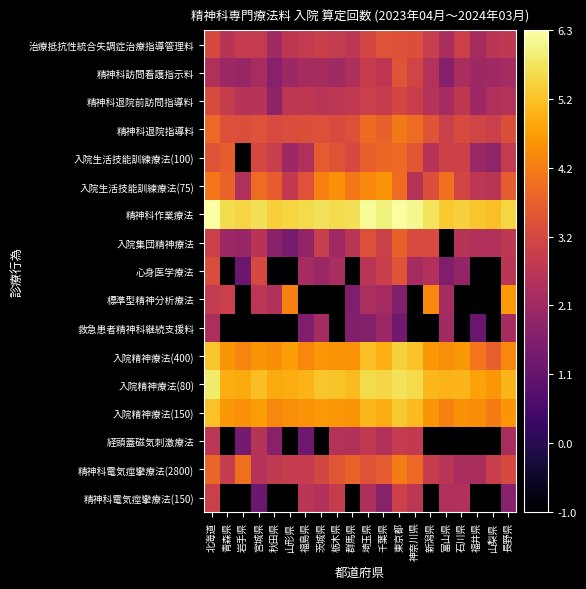

Reading right to left, extract all data points from this chart.

精神科電気痙攣療法(150): 長野県=1.7	山梨県=-1.0	福井県=-1.0	石川県=2.5	富山県=2.4	新潟県=-1.0	神奈川県=2.7	東京都=3.0	千葉県=1.7	埼玉県=2.4	群馬県=-1.0	栃木県=2.9	茨城県=2.5	福島県=2.6	山形県=-1.0	秋田県=-1.0	宮城県=1.2	岩手県=-1.0	青森県=-1.0	北海道=2.9
精神科電気痙攣療法(2800): 長野県=3.2	山梨県=2.9	福井県=2.3	石川県=2.3	富山県=2.6	新潟県=2.9	神奈川県=3.9	東京都=4.2	千葉県=3.6	埼玉県=3.4	群馬県=3.7	栃木県=3.5	茨城県=3.1	福島県=2.8	山形県=2.9	秋田県=2.7	宮城県=2.5	岩手県=4.0	青森県=2.8	北海道=3.8
経頭蓋磁気刺激療法: 長野県=2.3	山梨県=-1.0	福井県=-1.0	石川県=-1.0	富山県=-1.0	新潟県=-1.0	神奈川県=2.8	東京都=2.8	千葉県=2.5	埼玉県=2.7	群馬県=2.5	栃木県=2.5	茨城県=-1.0	福島県=1.2	山形県=-1.0	秋田県=1.7	宮城県=2.5	岩手県=1.4	青森県=-1.0	北海道=2.7
入院精神療法(150): 長野県=4.6	山梨県=4.2	福井県=4.4	石川県=4.5	富山県=4.3	新潟県=4.6	神奈川県=5.2	東京都=5.4	千葉県=4.9	埼玉県=5.1	群馬県=4.6	栃木県=4.6	茨城県=4.6	福島県=4.6	山形県=4.5	秋田県=4.4	宮城県=4.7	岩手県=4.5	青森県=4.6	北海道=5.2
入院精神療法(80): 長野県=5.1	山梨県=4.6	福井県=4.8	石川県=5.1	富山県=5.0	新潟県=5.1	神奈川県=5.6	東京都=5.7	千葉県=5.6	埼玉県=5.6	群馬県=5.1	栃木県=5.3	茨城県=5.3	福島県=5.0	山形県=4.9	秋田県=4.9	宮城県=5.2	岩手県=4.9	青森県=5.0	北海道=5.9
入院精神療法(400): 長野県=4.4	山梨県=3.7	福井県=4.0	石川県=4.6	富山県=4.5	新潟県=4.6	神奈川県=5.3	東京都=5.5	千葉県=5.0	埼玉県=5.2	群馬県=4.5	栃木県=4.6	茨城県=4.6	福島県=4.3	山形県=4.7	秋田県=4.4	宮城県=4.6	岩手県=4.3	青森県=4.6	北海道=5.3
救急患者精神科継続支援料: 長野県=2.2	山梨県=-1.0	福井県=1.1	石川県=-1.0	富山県=2.1	新潟県=-1.0	神奈川県=-1.0	東京都=1.3	千葉県=2.0	埼玉県=1.7	群馬県=1.6	栃木県=-1.0	茨城県=2.2	福島県=1.6	山形県=-1.0	秋田県=-1.0	宮城県=-1.0	岩手県=-1.0	青森県=-1.0	北海道=2.3
標準型精神分析療法: 長野県=4.6	山梨県=-1.0	福井県=-1.0	石川県=-1.0	富山県=2.2	新潟県=4.3	神奈川県=-1.0	東京都=1.6	千葉県=2.2	埼玉県=2.3	群馬県=1.6	栃木県=-1.0	茨城県=-1.0	福島県=-1.0	山形県=4.2	秋田県=2.4	宮城県=2.6	岩手県=-1.0	青森県=2.9	北海道=2.8
心身医学療法: 長野県=2.6	山梨県=-1.0	福井県=-1.0	石川県=1.9	富山県=1.5	新潟県=2.4	神奈川県=2.3	東京都=3.4	千葉県=2.9	埼玉県=2.6	群馬県=-1.0	栃木県=2.3	茨城県=2.0	福島県=2.2	山形県=-1.0	秋田県=-1.0	宮城県=3.2	岩手県=1.2	青森県=-1.0	北海道=3.3
入院集団精神療法: 長野県=2.7	山梨県=2.5	福井県=2.4	石川県=2.5	富山県=-1.0	新潟県=3.2	神奈川県=3.2	東京都=3.7	千葉県=3.0	埼玉県=3.4	群馬県=2.6	栃木県=2.1	茨城県=2.9	福島県=1.9	山形県=1.4	秋田県=1.7	宮城県=2.6	岩手県=2.0	青森県=2.1	北海道=2.9
精神科作業療法: 長野県=5.5	山梨県=5.2	福井県=5.3	石川県=5.5	富山県=5.3	新潟県=5.8	神奈川県=6.1	東京都=6.2	千葉県=6.0	埼玉県=6.2	群馬県=5.7	栃木県=5.6	茨城県=5.7	福島県=5.6	山形県=5.5	秋田県=5.4	宮城県=5.7	岩手県=5.5	青森県=5.6	北海道=6.3
入院生活技能訓練療法(75): 長野県=3.6	山梨県=2.6	福井県=2.7	石川県=3.1	富山県=4.0	新潟県=3.3	神奈川県=2.5	東京都=3.9	千葉県=4.5	埼玉県=4.4	群馬県=4.1	栃木県=4.5	茨城県=4.2	福島県=3.4	山形県=2.8	秋田県=3.6	宮城県=3.9	岩手県=2.4	青森県=3.7	北海道=4.1
入院生活技能訓練療法(100): 長野県=2.8	山梨県=1.8	福井県=2.1	石川県=3.0	富山県=3.0	新潟県=2.5	神奈川県=3.5	東京都=3.8	千葉県=3.8	埼玉県=3.7	群馬県=3.2	栃木県=3.4	茨城県=3.6	福島県=2.4	山形県=2.1	秋田県=2.9	宮城県=3.2	岩手県=-1.0	青森県=3.6	北海道=3.4
精神科退院指導料: 長野県=3.3	山梨県=2.9	福井県=3.0	石川県=3.2	富山県=2.9	新潟県=3.5	神奈川県=3.9	東京都=4.1	千葉県=3.7	埼玉県=3.9	群馬県=3.4	栃木県=3.3	茨城県=3.4	福島県=3.3	山形県=3.3	秋田県=3.2	宮城県=3.4	岩手県=3.3	青森県=3.4	北海道=3.8
精神科退院前訪問指導料: 長野県=2.5	山梨県=2.4	福井県=2.1	石川県=2.7	富山県=2.2	新潟県=2.5	神奈川県=2.9	東京都=3.1	千葉県=2.9	埼玉県=2.9	群馬県=2.7	栃木県=2.7	茨城県=2.6	福島県=2.7	山形県=2.7	秋田県=1.8	宮城県=2.6	岩手県=2.6	青森県=2.9	北海道=3.3
精神科訪問看護指示料: 長野県=2.2	山梨県=2.1	福井県=2.1	石川県=2.3	富山県=1.6	新潟県=2.5	神奈川県=3.1	東京都=3.4	千葉県=2.7	埼玉県=2.8	群馬県=2.4	栃木県=2.1	茨城県=2.3	福島県=2.3	山形県=2.1	秋田県=1.7	宮城県=2.3	岩手県=2.0	青森県=2.0	北海道=2.4
治療抵抗性統合失調症治療指導管理料: 長野県=2.7	山梨県=2.6	福井県=2.2	石川県=3.0	富山県=2.3	新潟県=2.9	神奈川県=3.3	東京都=3.4	千葉県=3.4	埼玉県=3.1	群馬県=2.6	栃木県=2.8	茨城県=2.9	福島県=2.8	山形県=2.7	秋田県=2.1	宮城県=2.8	岩手県=2.9	青森県=2.6	北海道=3.2